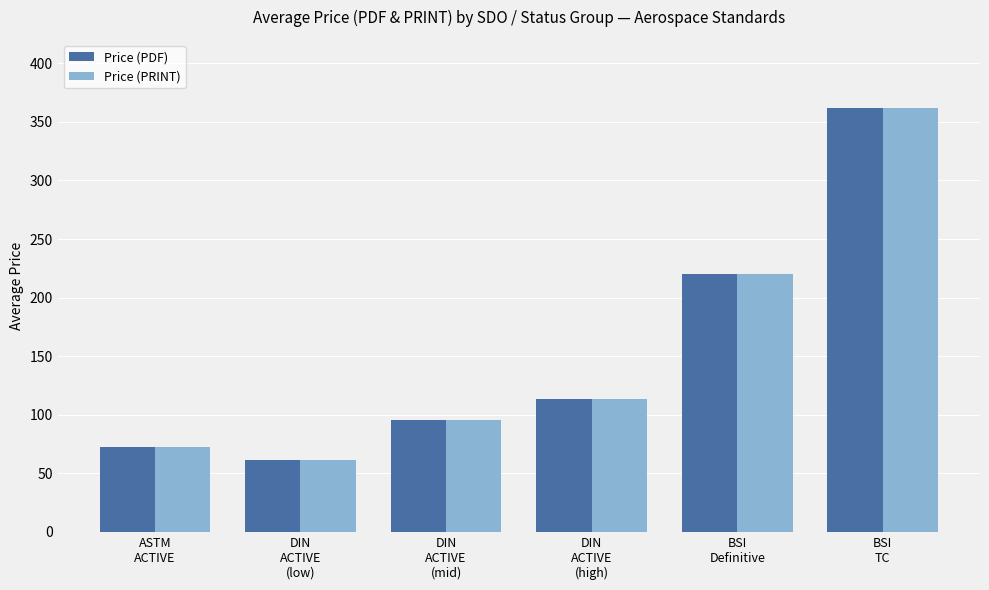

What is the total value across all series at DIN
ACTIVE
(high)?

226.5